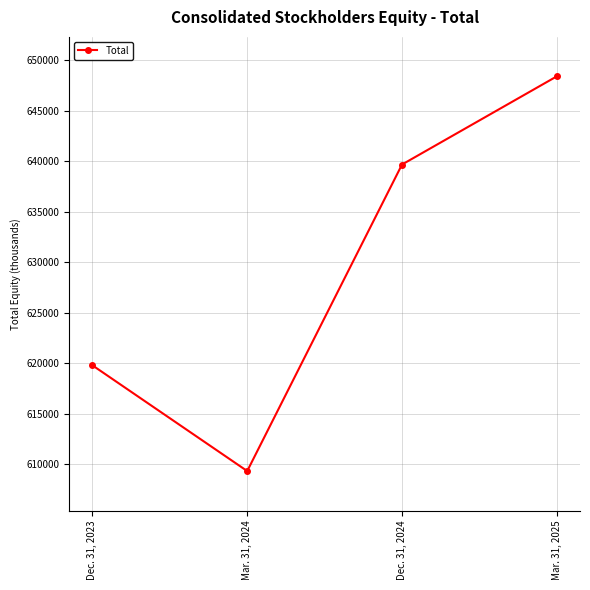

What is the sum of all values?

2517225